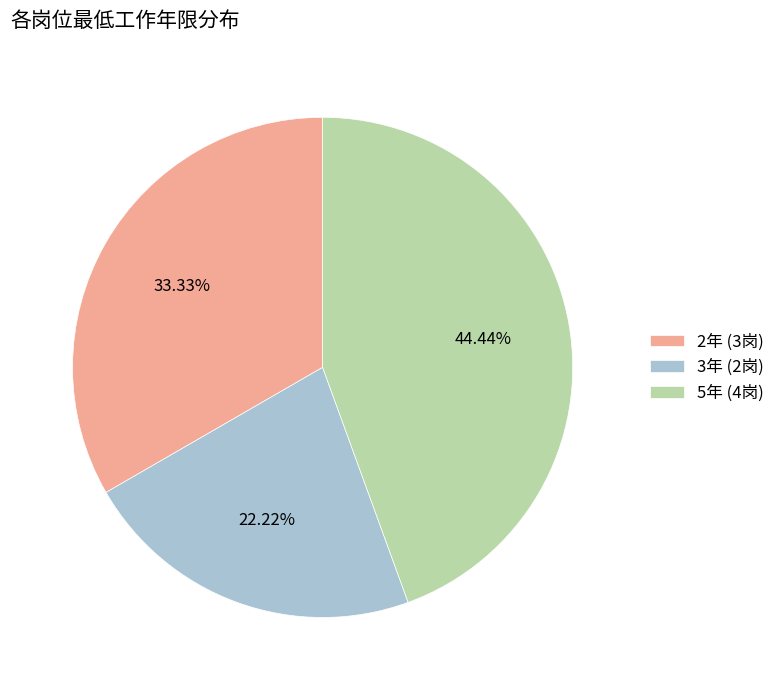

Rank the categories by value from lowest to highest.

3年 (2岗), 2年 (3岗), 5年 (4岗)